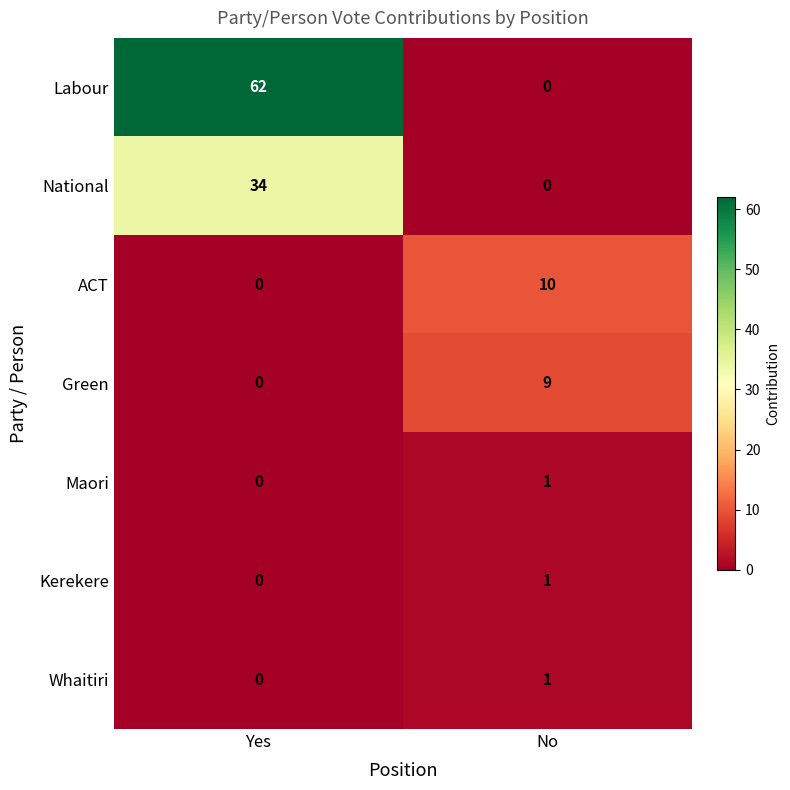

Reading right to left, list all the values displayed in this chart.

Labour: No=0	Yes=62
National: No=0	Yes=34
ACT: No=10	Yes=0
Green: No=9	Yes=0
Maori: No=1	Yes=0
Kerekere: No=1	Yes=0
Whaitiri: No=1	Yes=0